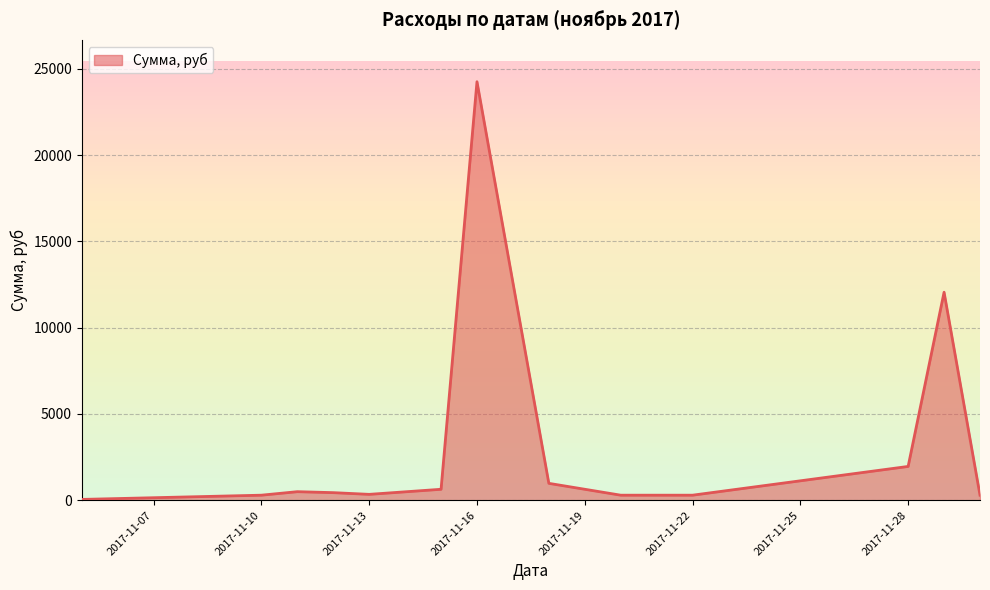

What is the difference between the maximum and minimum values?

24203.5